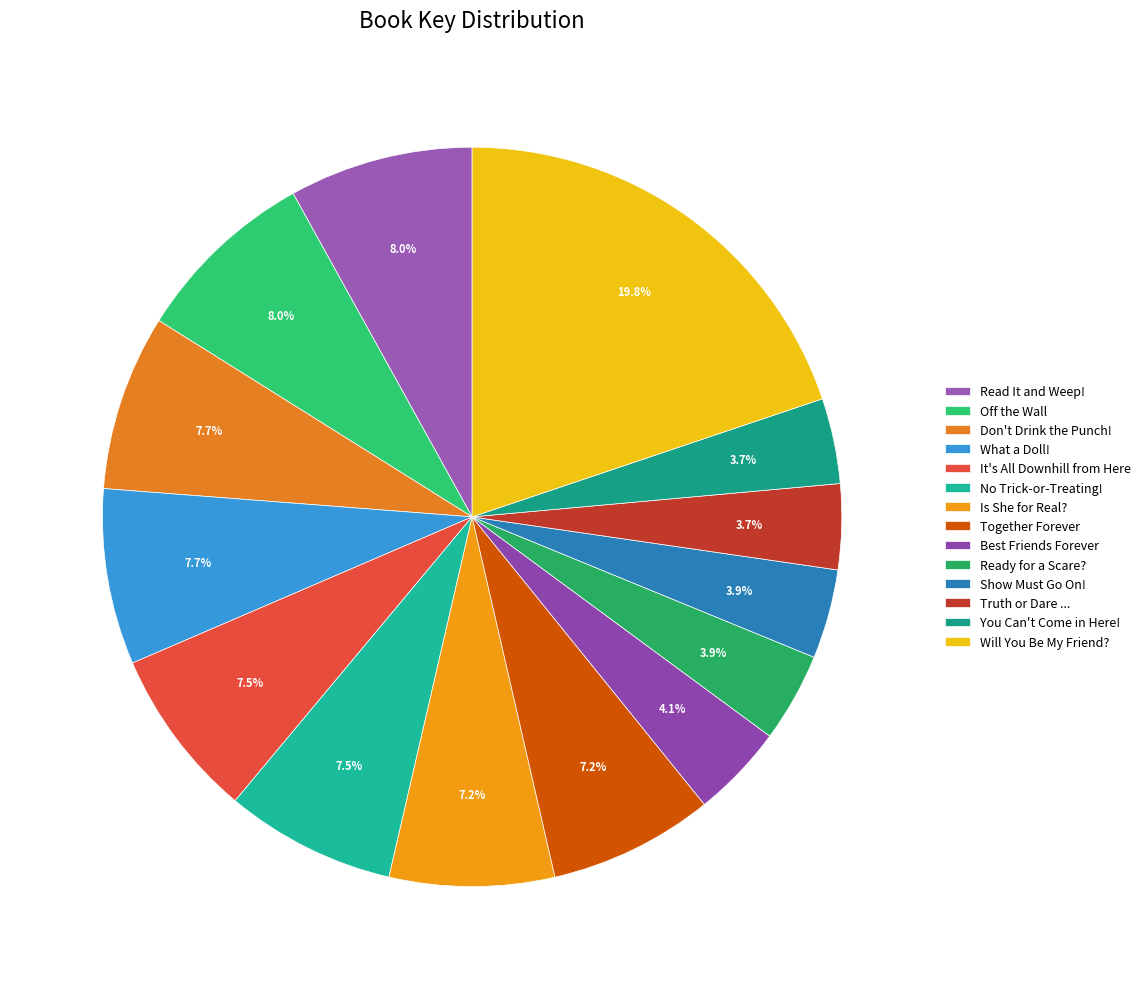

What is the total percentage of Off the Wall and Is She for Real??

15.3%